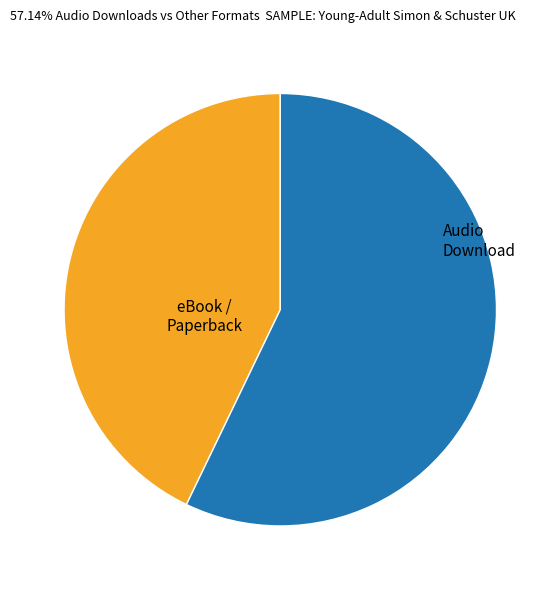

Does any single category account for the majority?

Yes